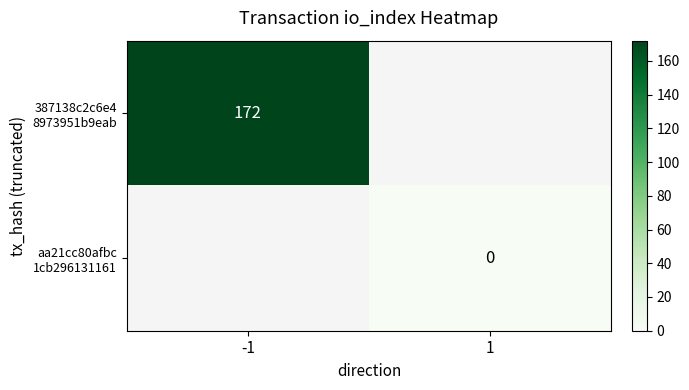

Is the value of 387138c2c6e4 8973951b9eab at 1 greater than the value of aa21cc80afbc 1cb296131161 at -1?

No